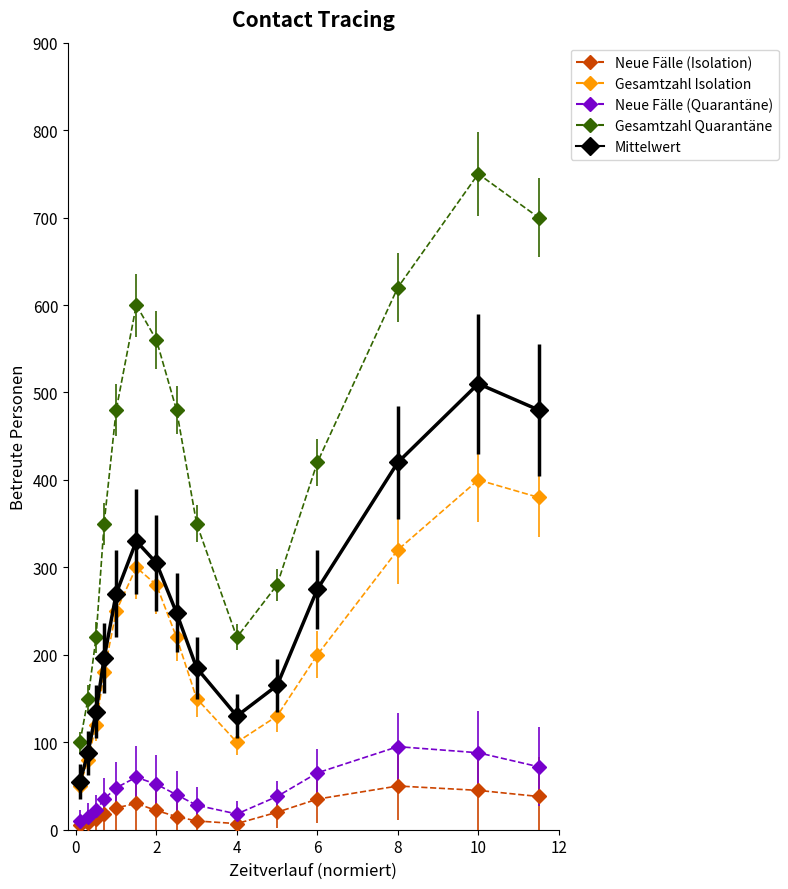

What are all the series names shown in the legend?

Neue Fälle (Isolation), Gesamtzahl Isolation, Neue Fälle (Quarantäne), Gesamtzahl Quarantäne, Mittelwert